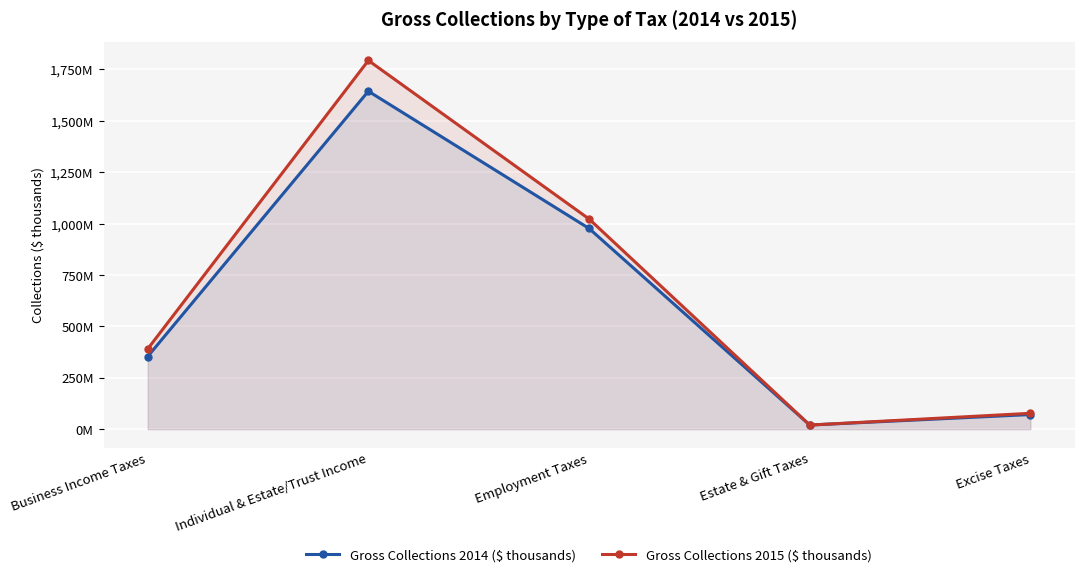

What is the approximate value of Gross Collections 2015 ($ thousands) at Employment Taxes?

1022358916